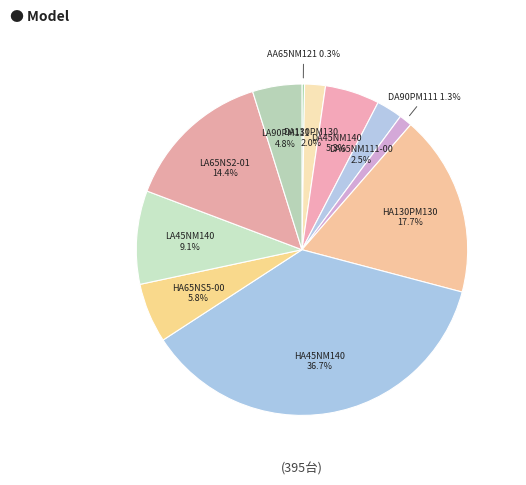

How many segments does this pie chart have?

11